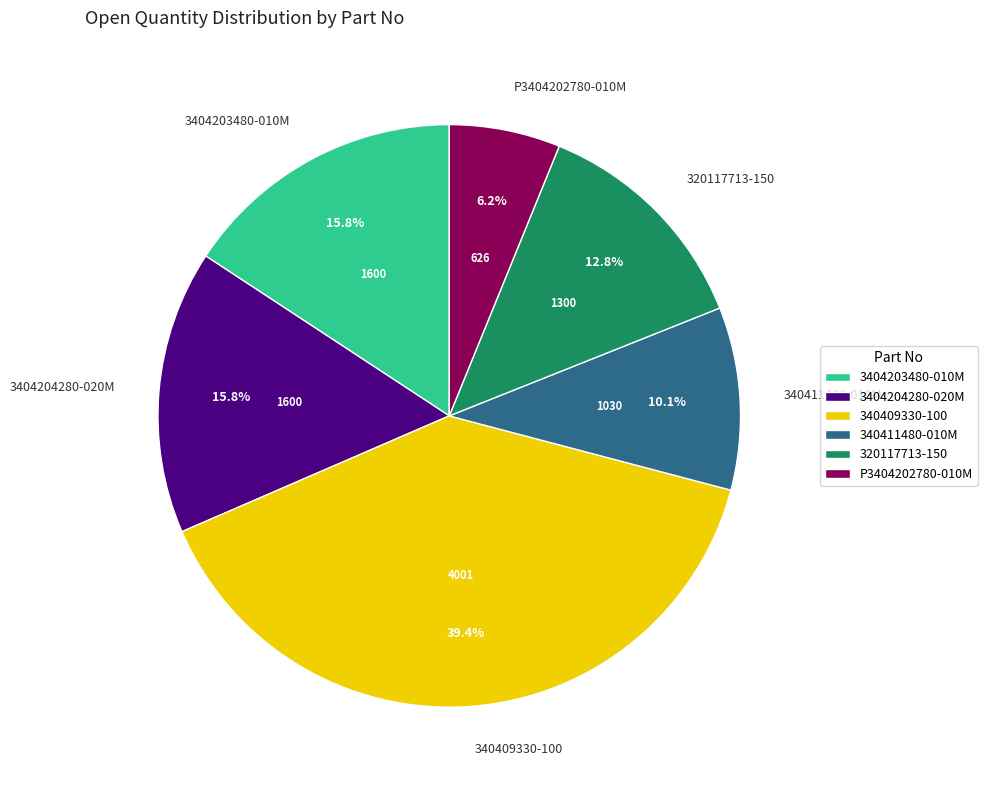

Approximately how many times larger is the value at P3404202780-010M compared to 340411480-010M?

0.6